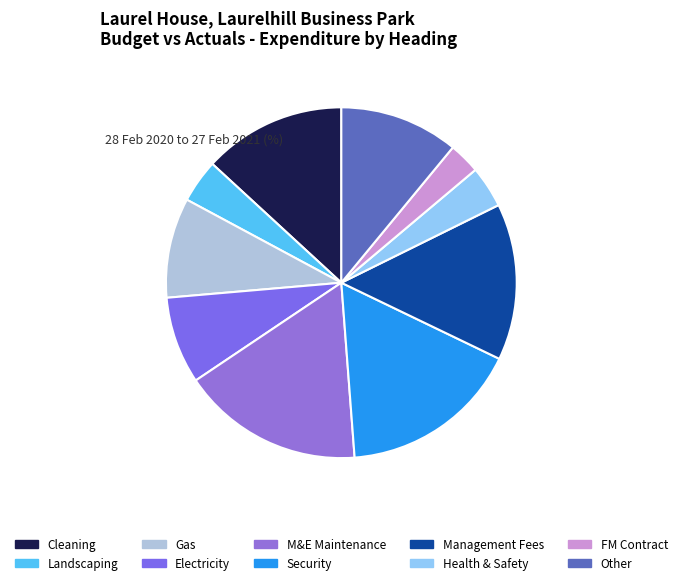

How many slices are in this pie chart?

10